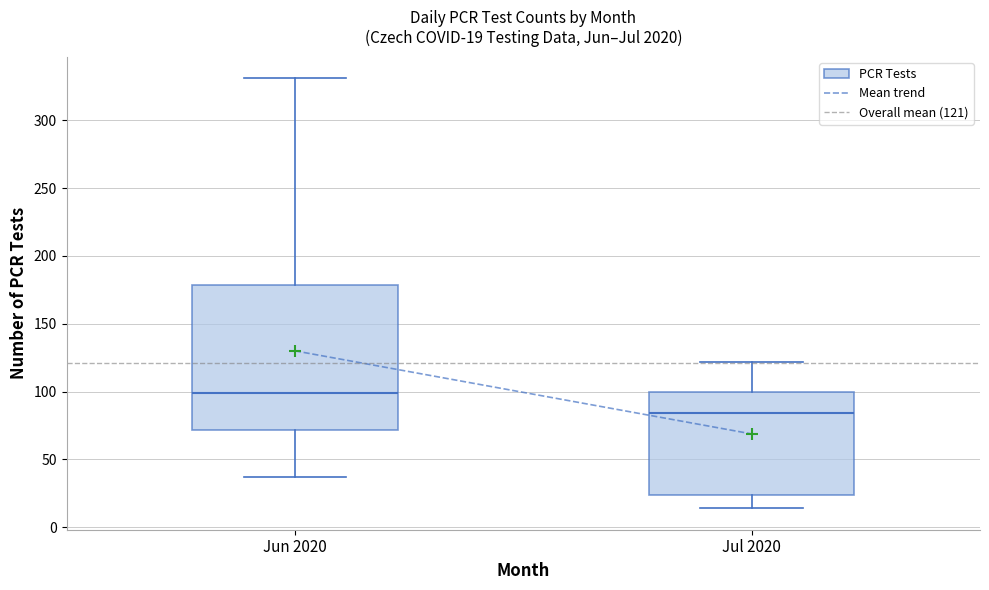

Which box's median line is the lowest?

Jul 2020